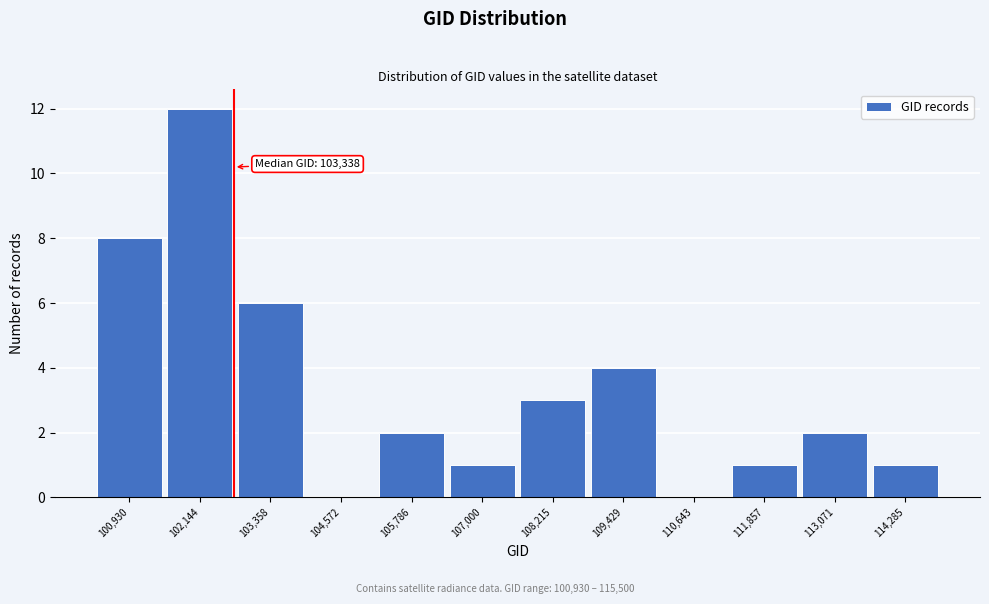

Reading right to left, what are all the values shown in this chart?

114,285=1	113,071=2	111,857=1	110,643=0	109,429=4	108,215=3	107,000=1	105,786=2	104,572=0	103,358=6	102,144=12	100,930=8